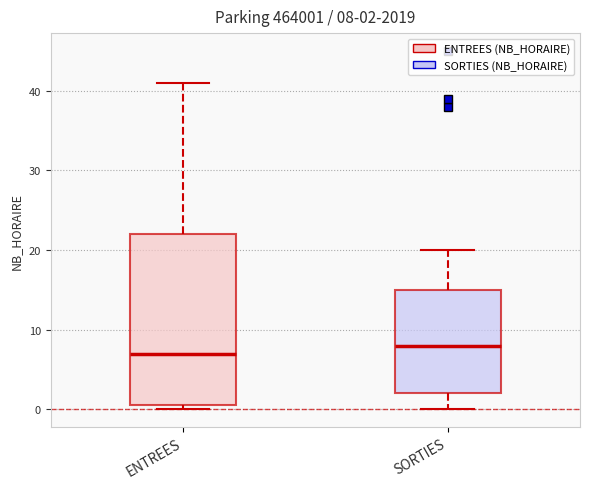

Which box's median line is the highest?

SORTIES